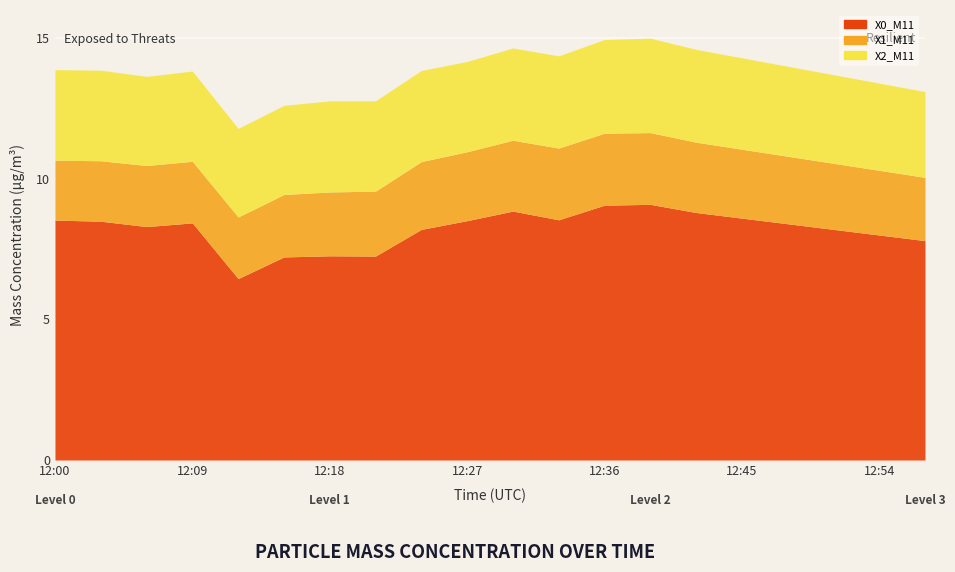

What is the difference between the maximum and minimum values in the X1_M11 series?

0.4